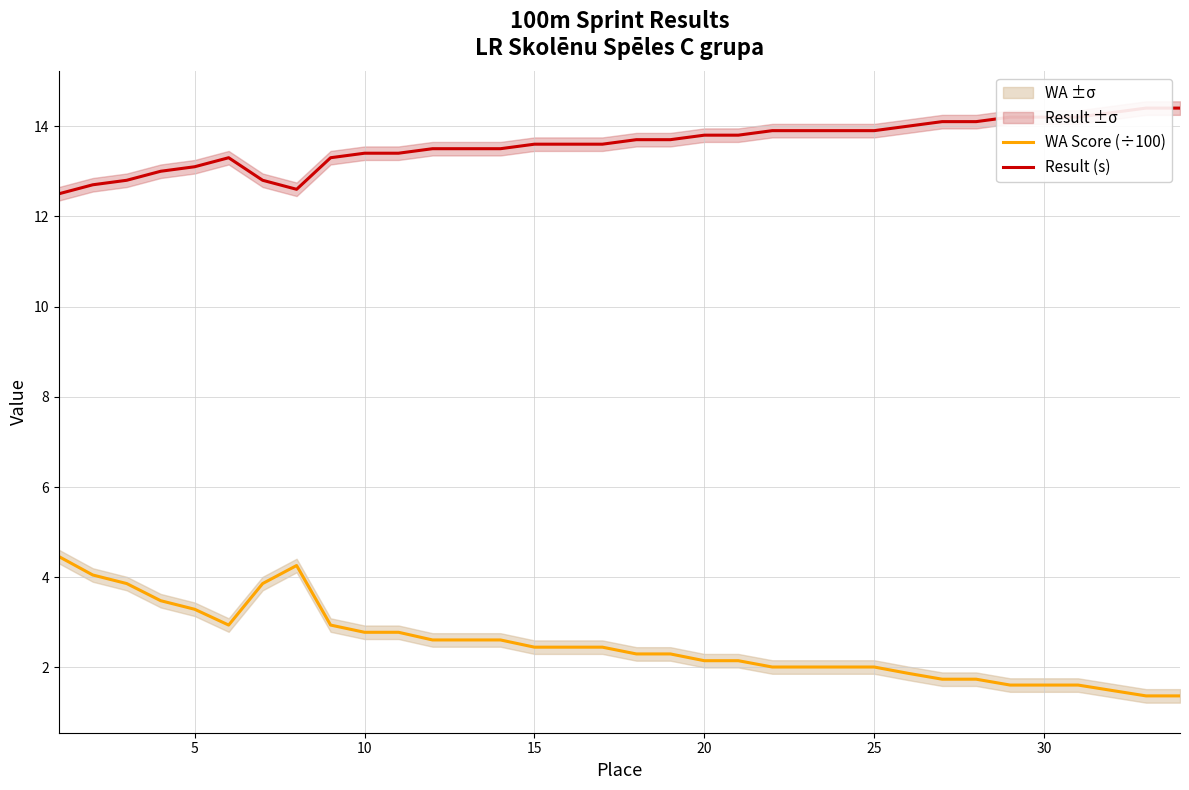

What is the highest value of the WA Score (÷100) series?

4.5